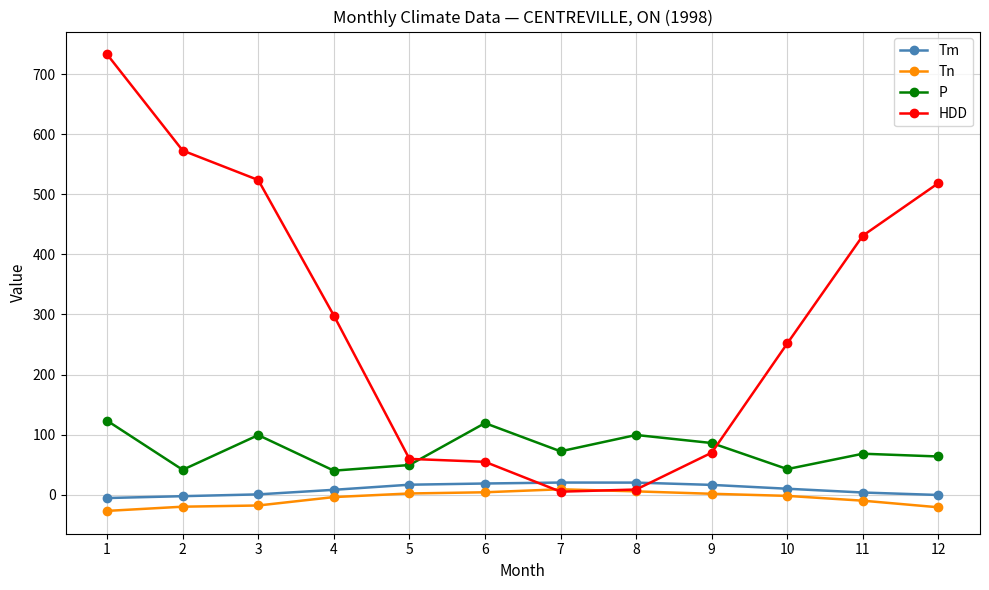

Is it true that Tm equals -5.6 at 1?

True